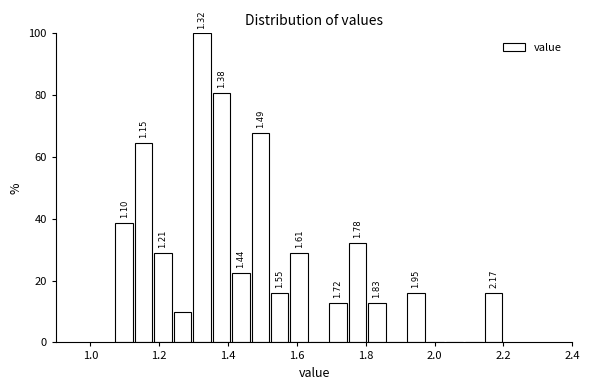

Around what value on the x-axis is the tallest bar? Give the approximate position of its centre, as read against the axis.

1.32